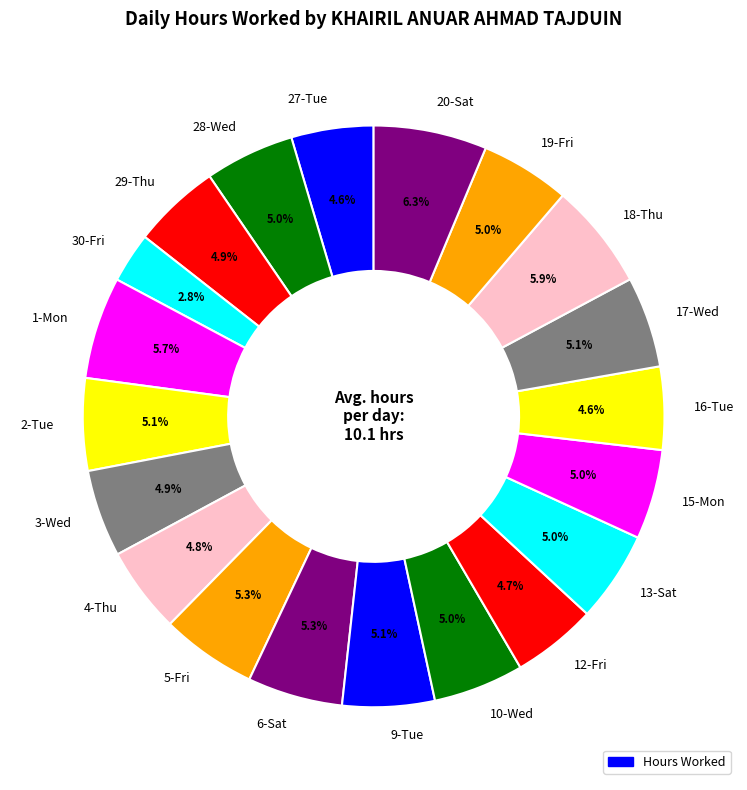

To the nearest percent, what is the average slice percentage?

5%